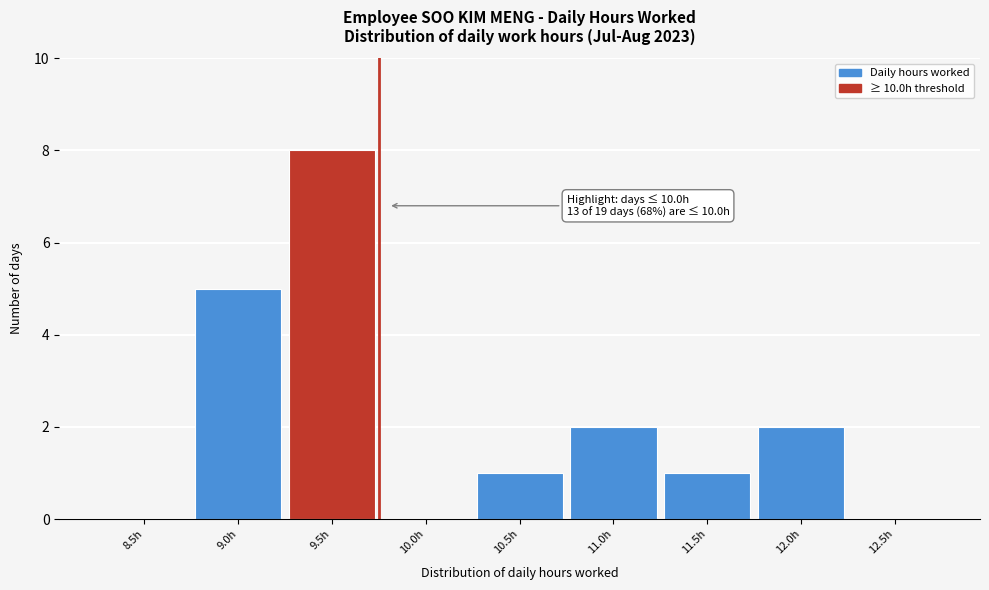

Reading right to left, list all the values displayed in this chart.

12.5h=0	12.0h=2	11.5h=1	11.0h=2	10.5h=1	10.0h=0	9.5h=8	9.0h=5	8.5h=0